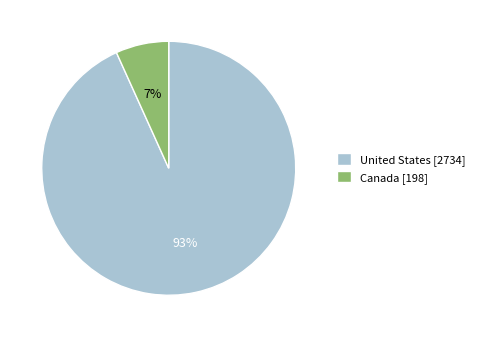

To the nearest percent, what is the difference between the largest and smallest slice percentages?

86%